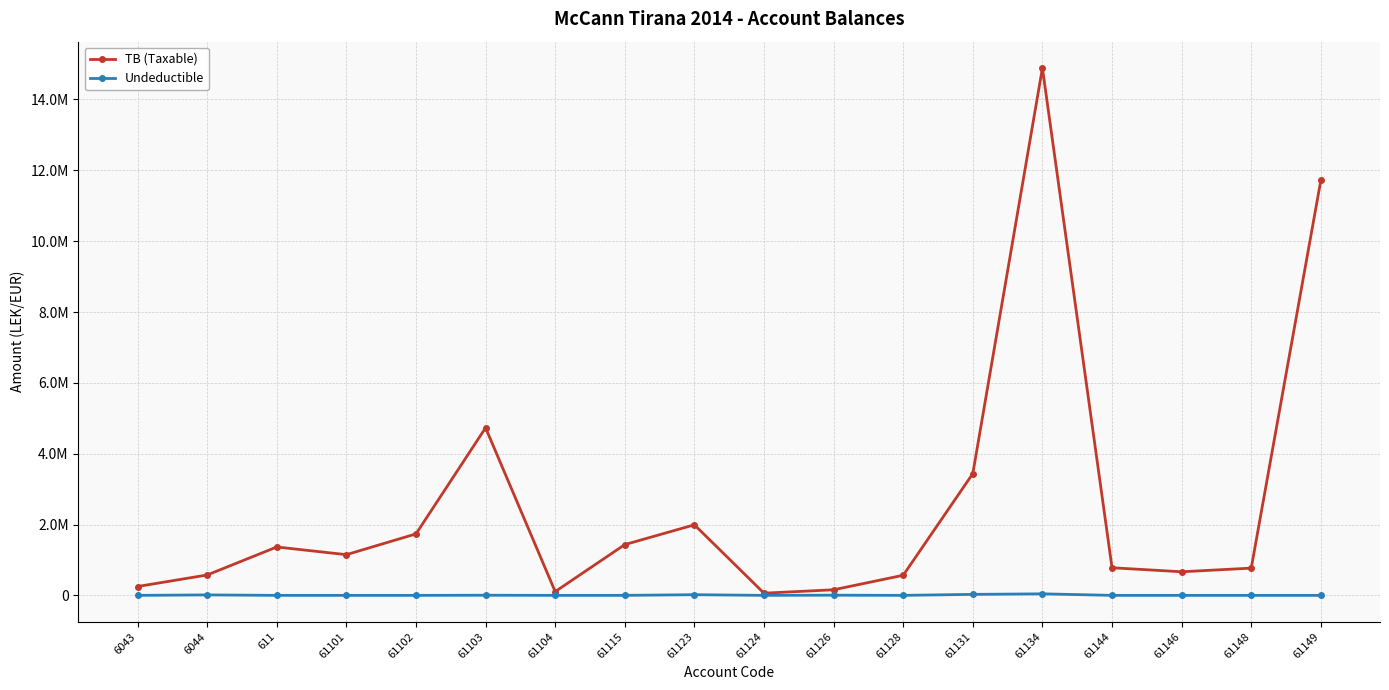

What value does the TB (Taxable) series have at 61104?

105900.0